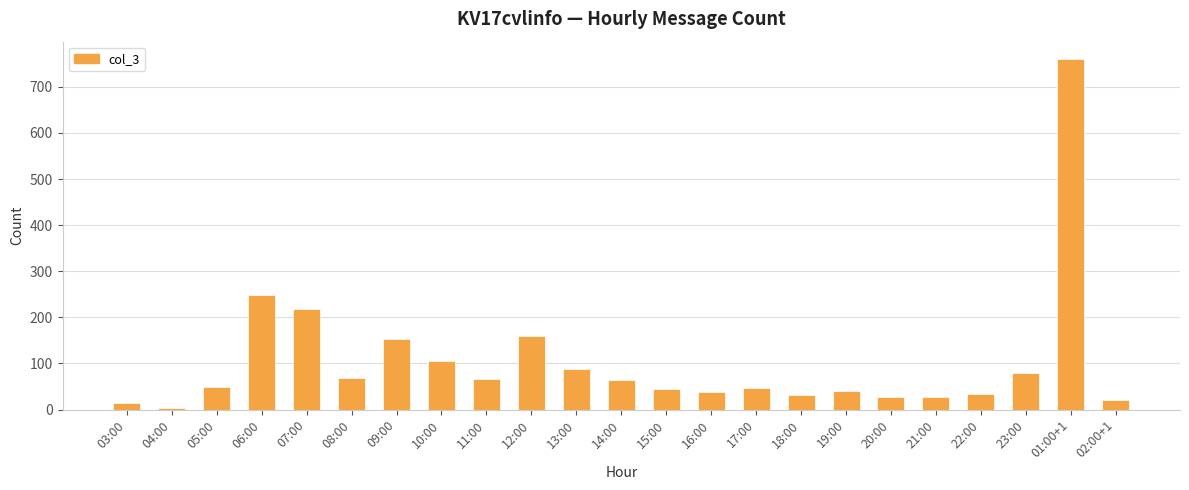

What is the minimum value shown in the chart?

4